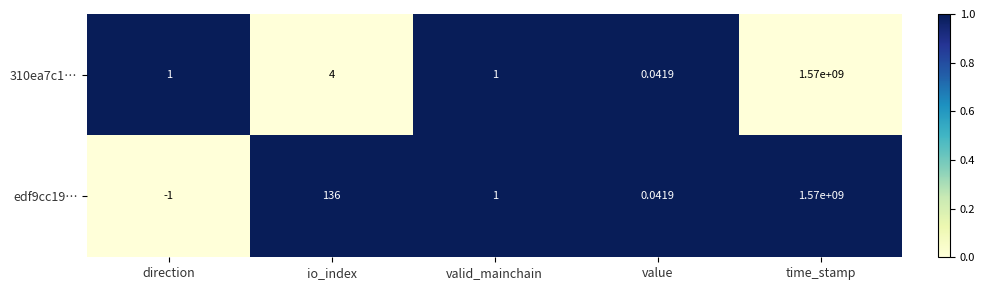

Rank the categories by edf9cc19… value from highest to lowest.

time_stamp, io_index, valid_mainchain, value, direction